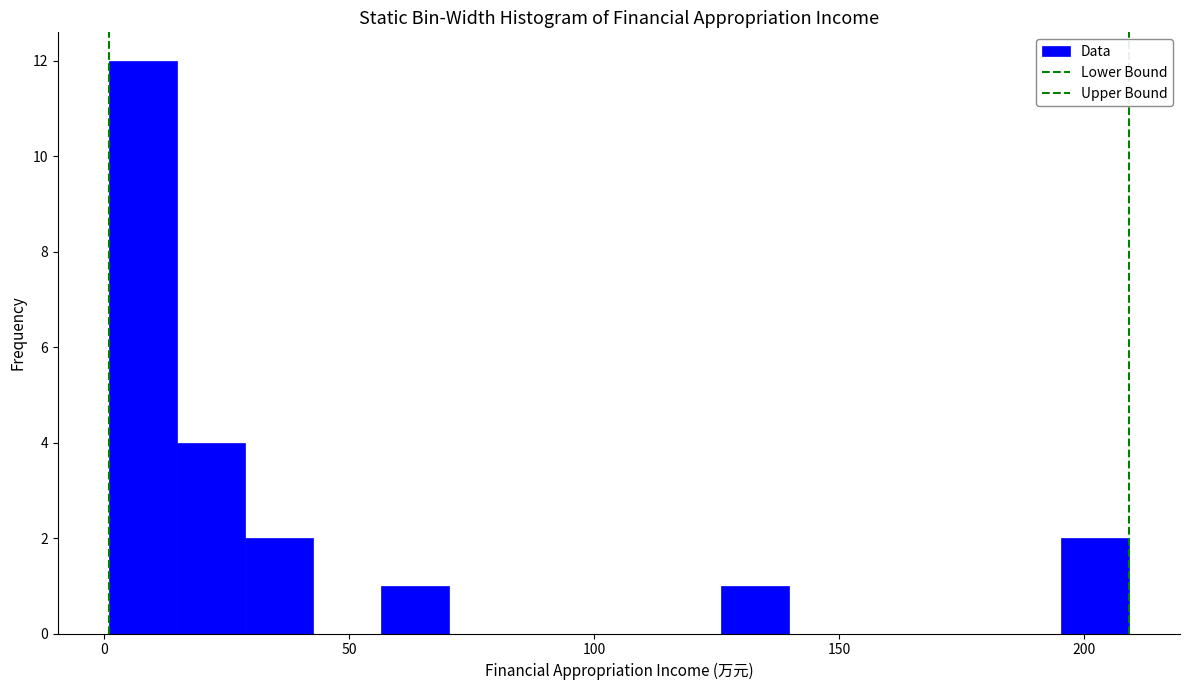

Around what value on the x-axis is the tallest bar? Give the approximate position of its centre, as read against the axis.

10